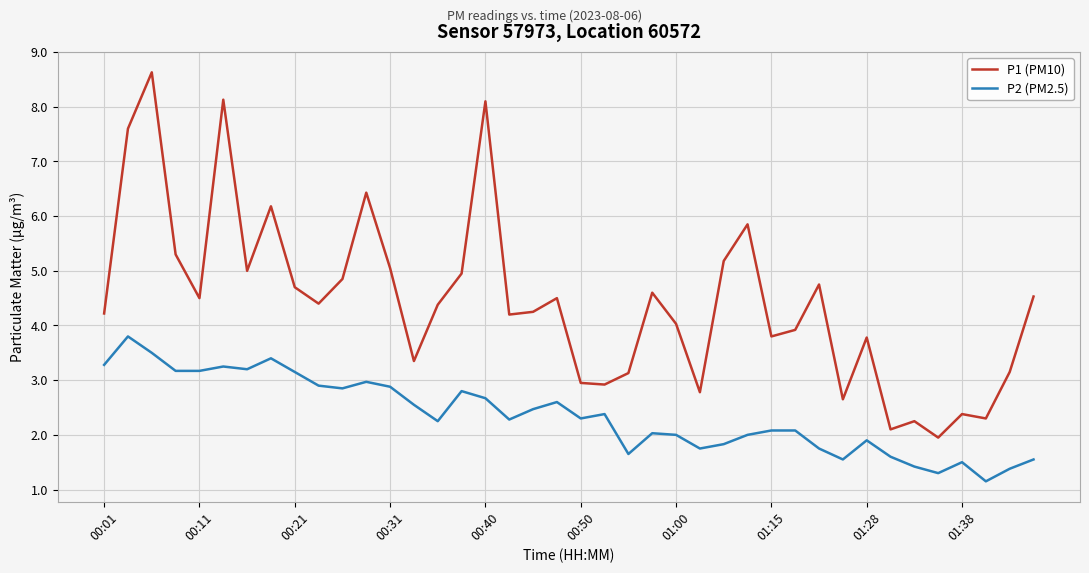

What is the maximum value for P2 (PM2.5)?

3.8